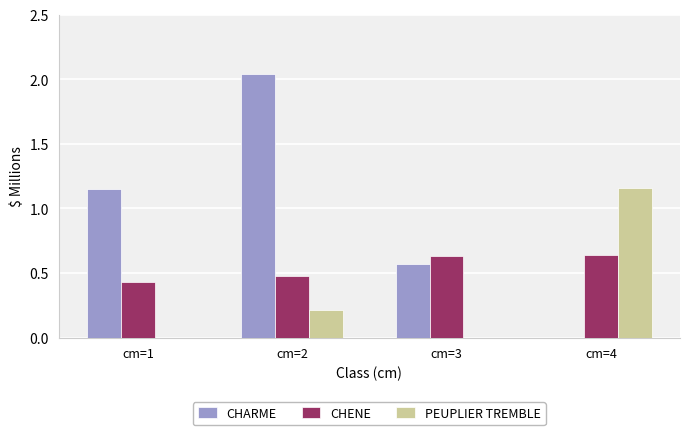

How many PEUPLIER TREMBLE values are between 0 and 1?

3